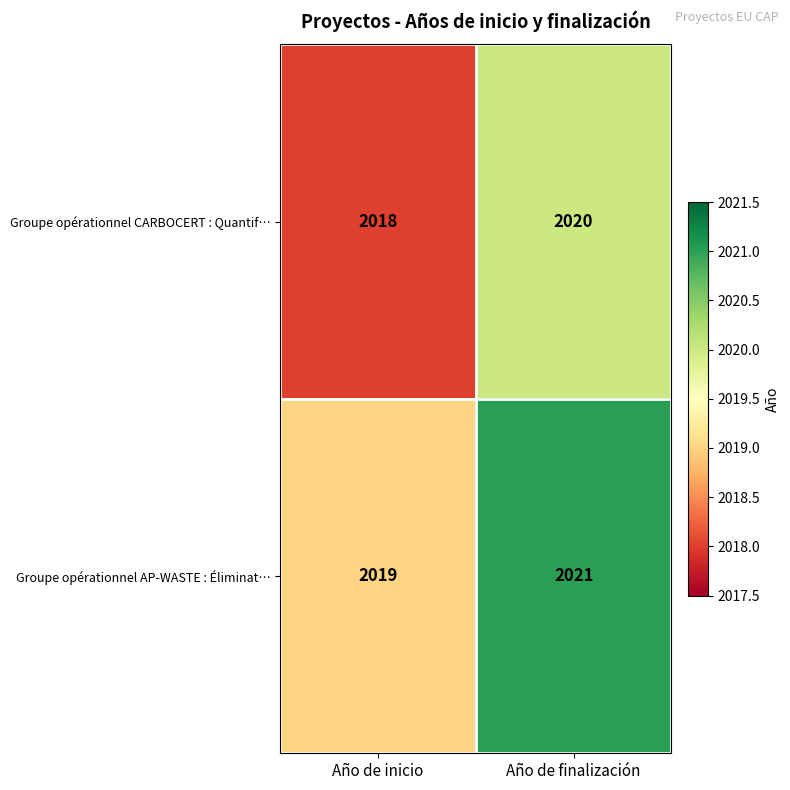

What is the average value of the Groupe opérationnel AP-WASTE : Éliminat… series?

2020